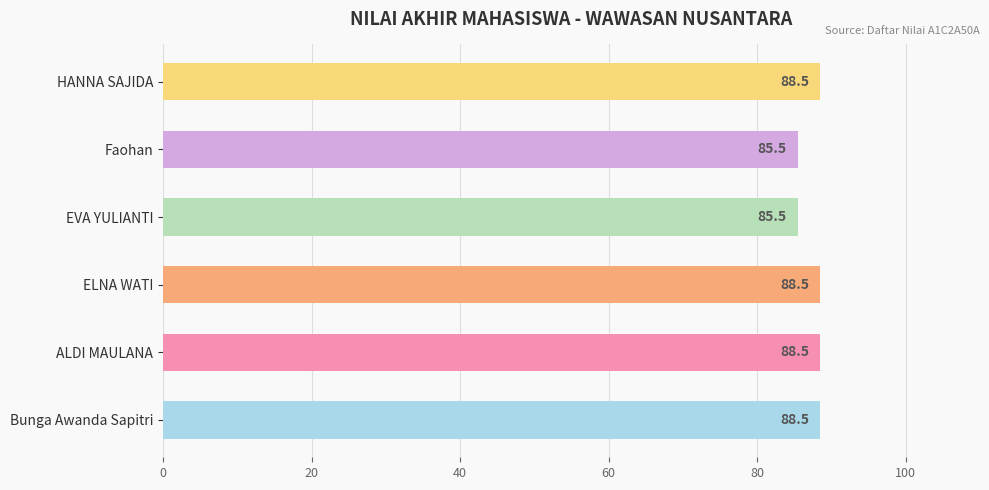

What is the difference between the maximum and minimum values?

3.0